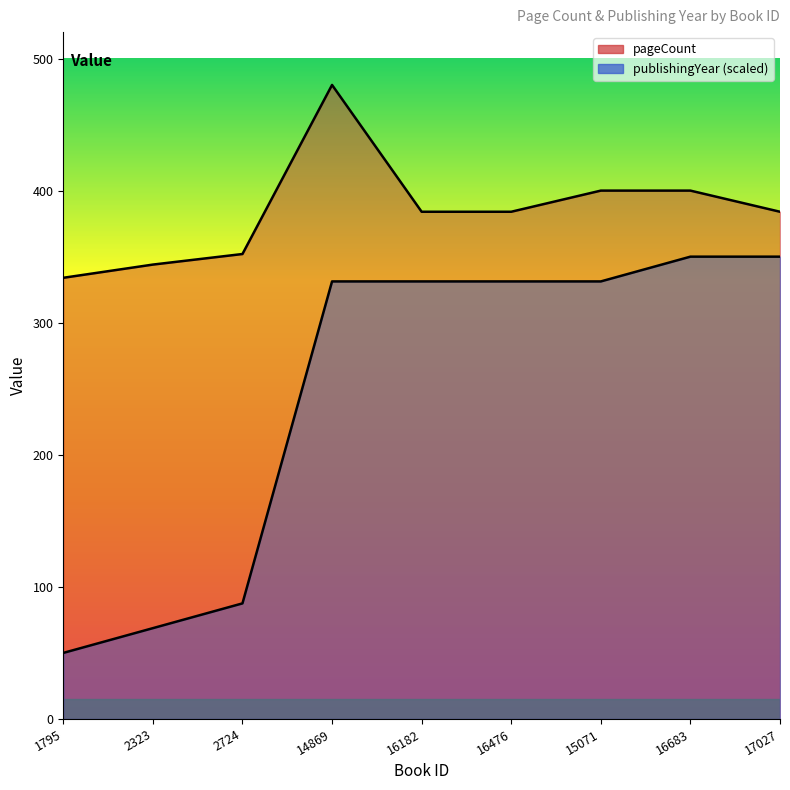

The pageCount series shows 159.0 at 2724. True or false?

False